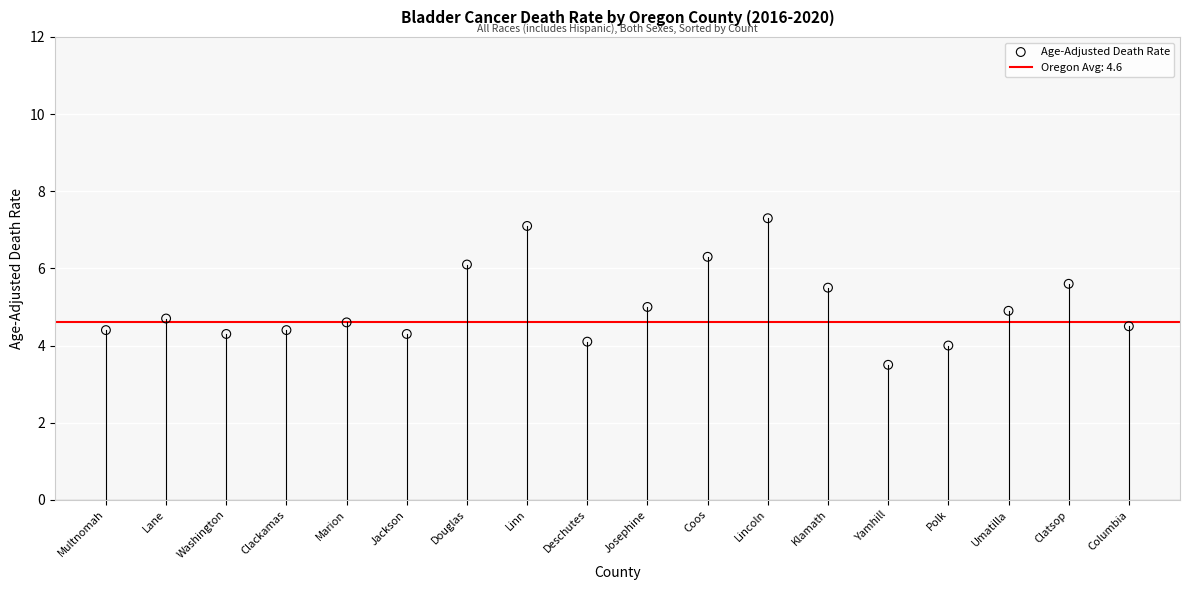

What is the range of Y values (max minus min)?

3.8